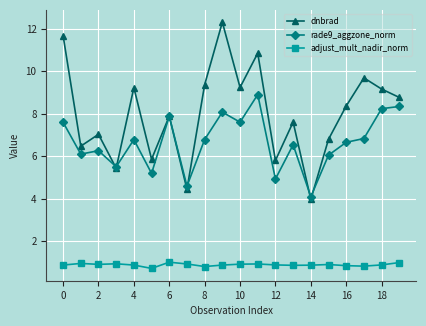

What is the value of the adjust_mult_nadir_norm point at the 8th from the left?

0.9